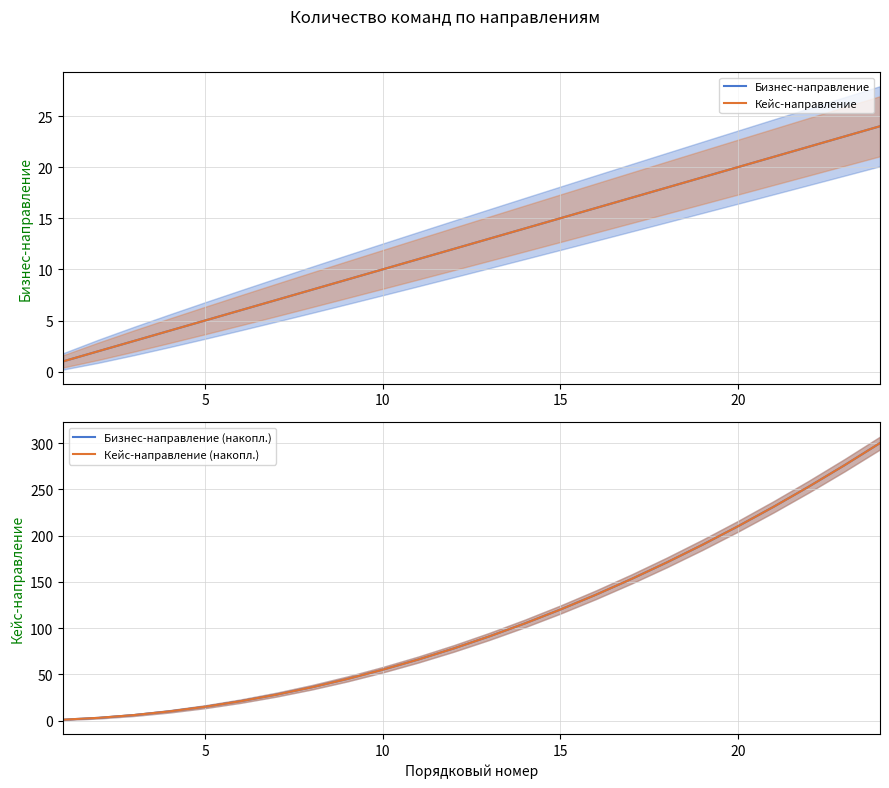

What is the sum of the Кейс-направление (накопл.) values at 10 and 5?

69